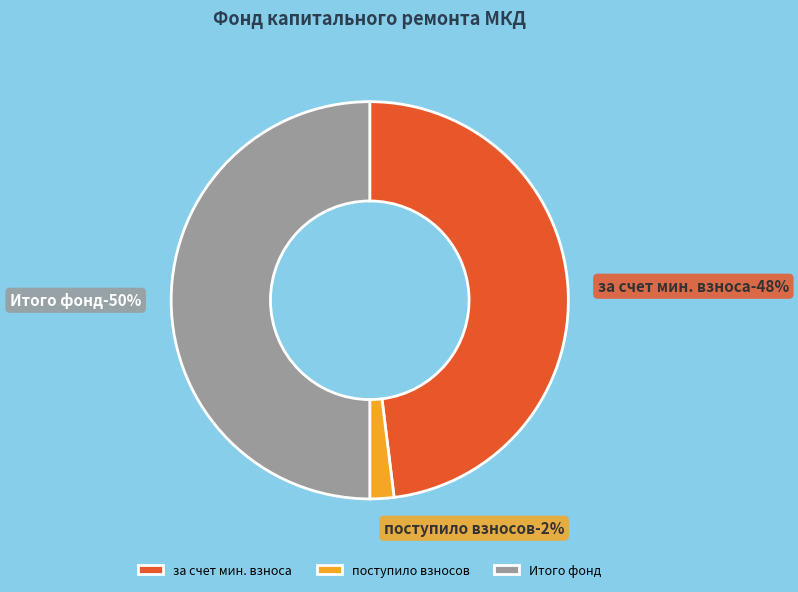

Do за счет минимального взноса and иных средств together represent more than half of the pie?

No